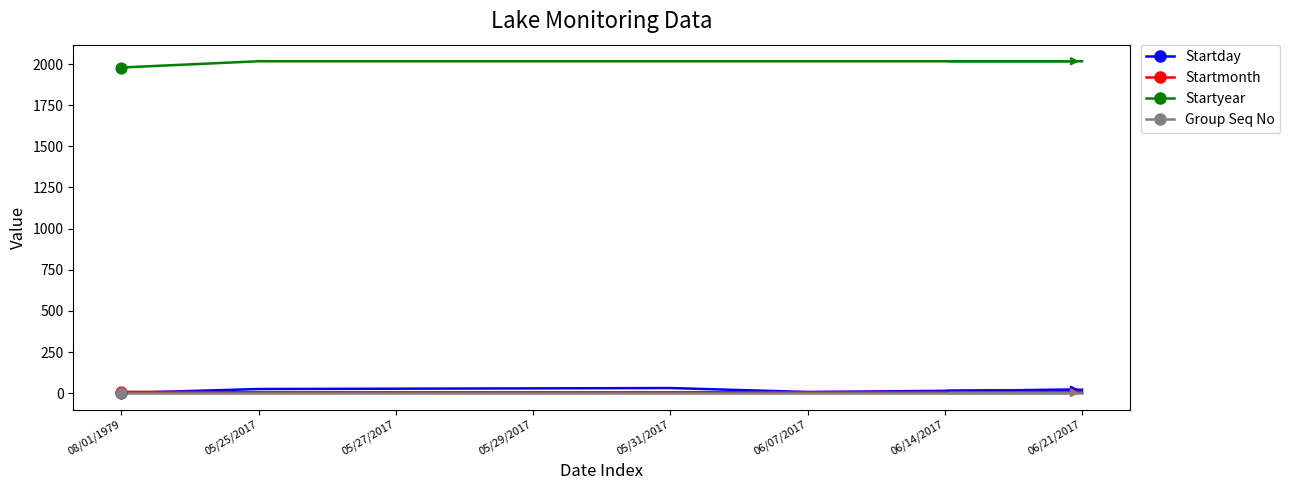

At how many categories does at least one series exceed 600?

8